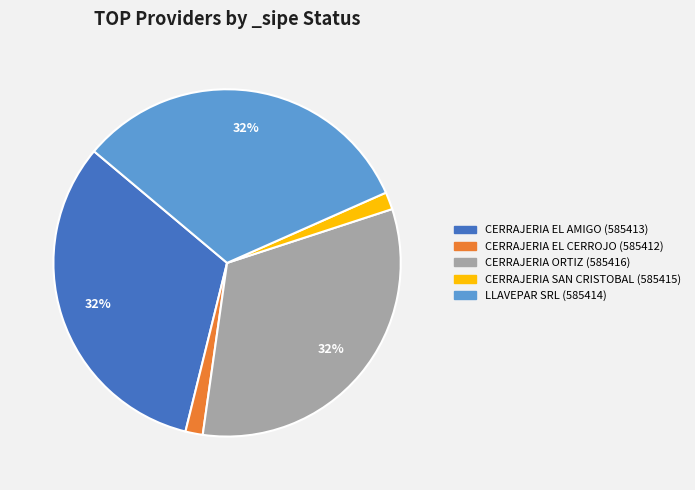

Which has a higher value, CERRAJERIA ORTIZ (585416) or CERRAJERIA EL CERROJO (585412)?

CERRAJERIA ORTIZ (585416)